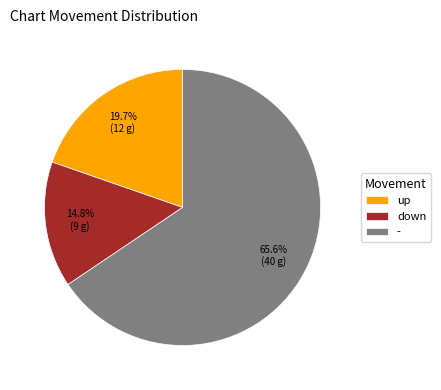

Which slice represents more than half of the pie?

-